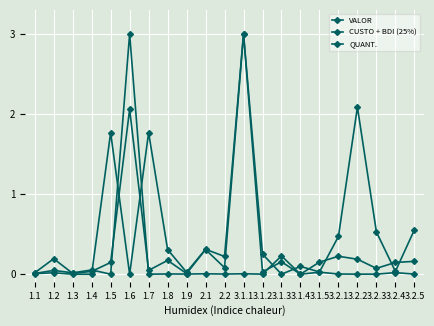

List the series in order of their overall mean, lowest first.

CUSTO + BDI (25%), VALOR, QUANT.